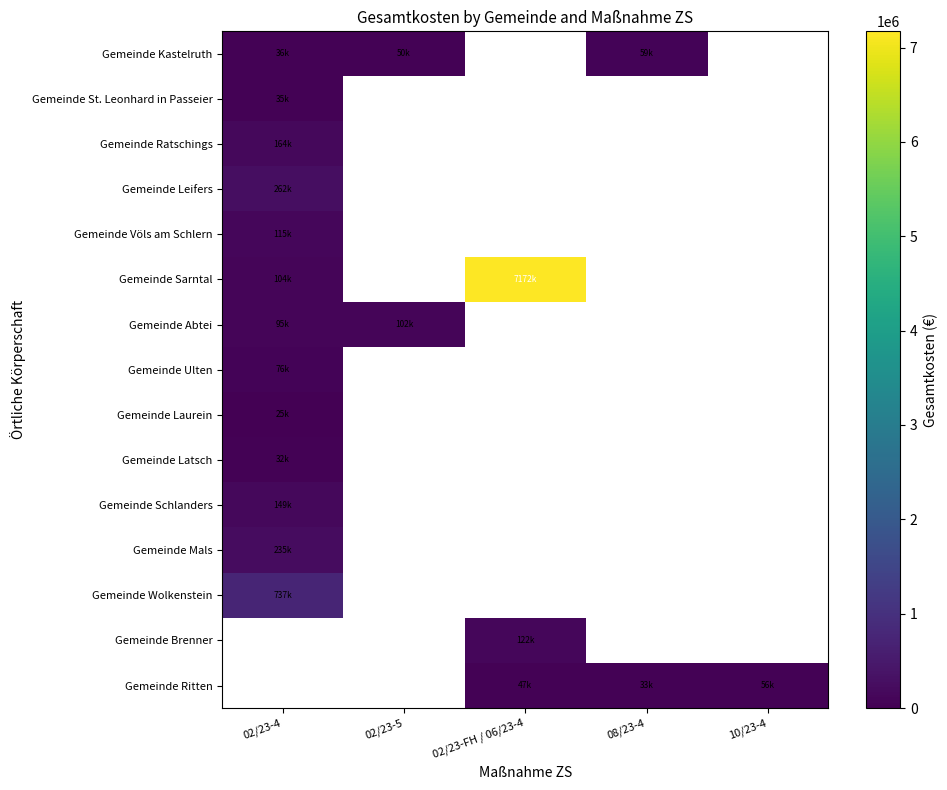

Which series changed the most between 02/23-4 and 02/23-FH / 06/23-4?

Gemeinde Sarntal